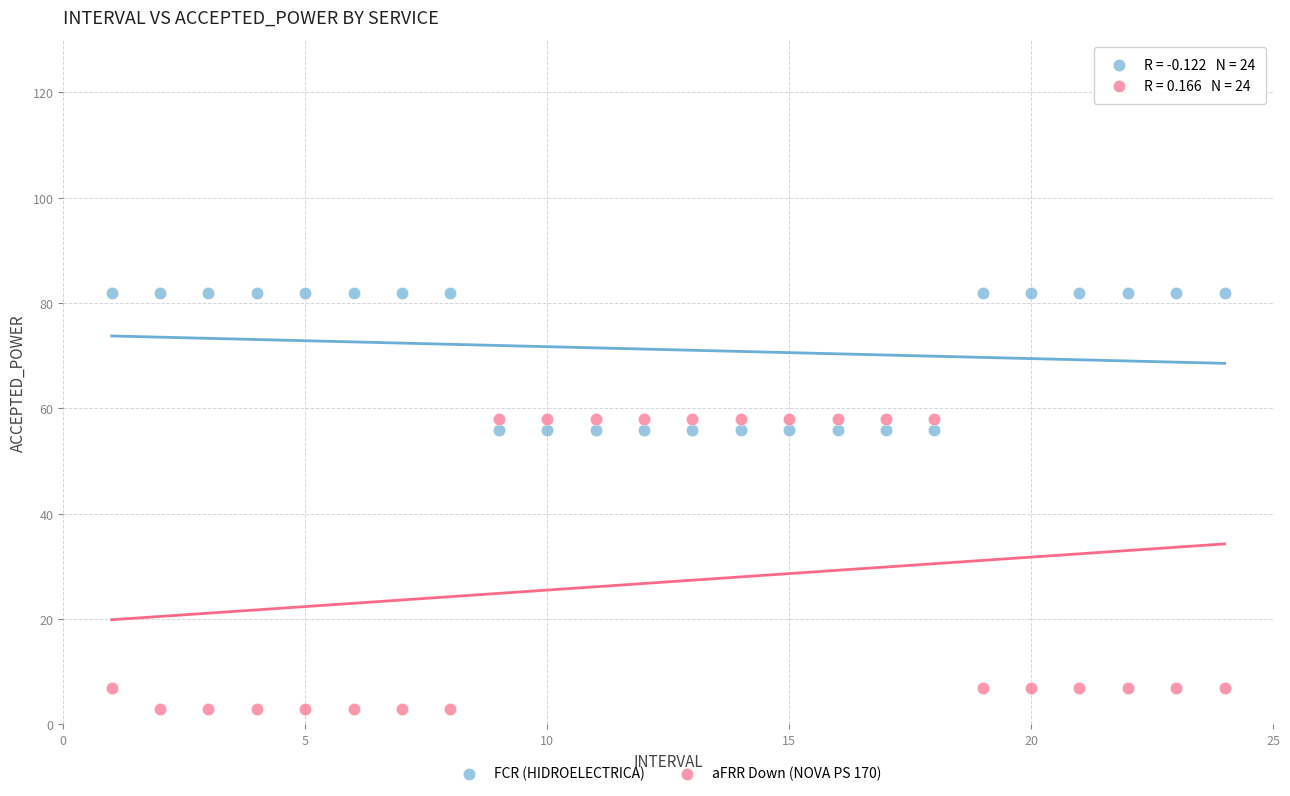

What is the X range (max minus min) for the scatter plot?

23